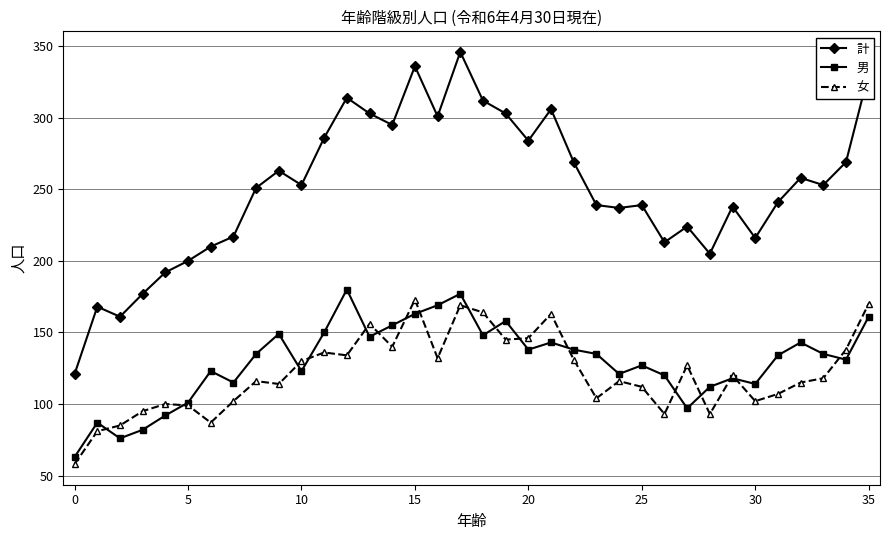

What is the average value of the 女 series?

121